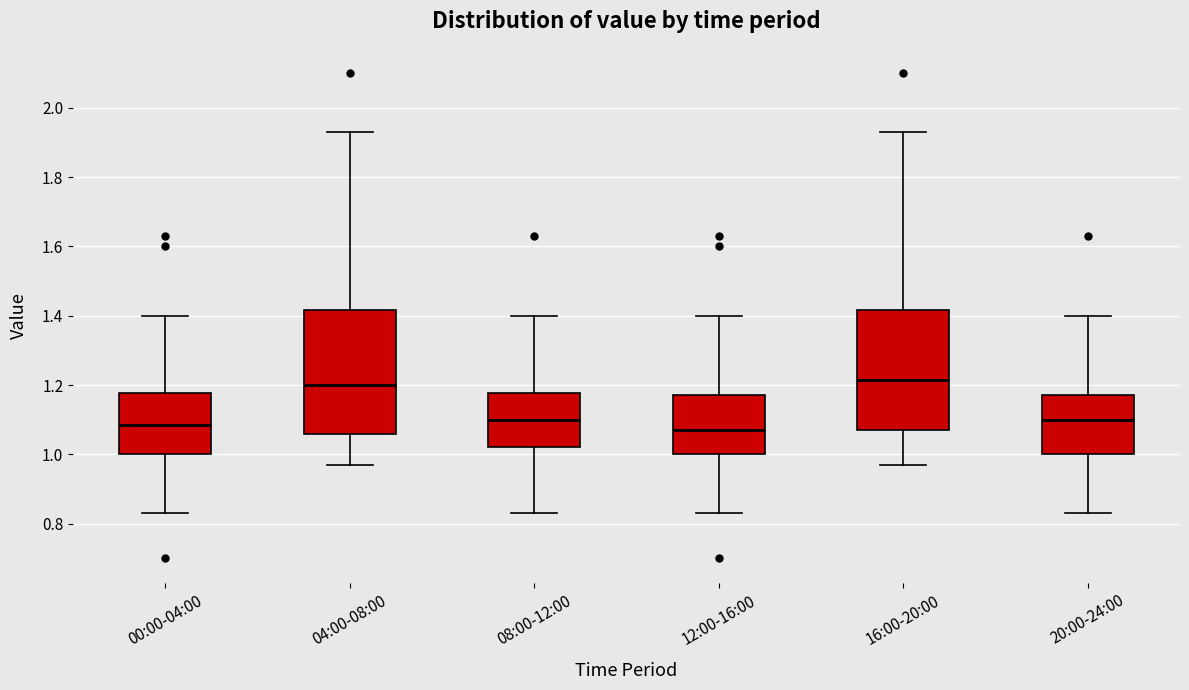

Reading left to right, transcribe this box plot: for each box, give where its median line is, the range the box spans, and where its two whiskers end, as read against the y-axis. The values are not printed on the chart, so give them approximately, as read against the axis.

00:00-04:00: median 1.08, box 1.00 to 1.18, whiskers 0.84 to 1.40
04:00-08:00: median 1.20, box 1.06 to 1.42, whiskers 0.98 to 1.94
08:00-12:00: median 1.10, box 1.02 to 1.18, whiskers 0.84 to 1.40
12:00-16:00: median 1.08, box 1.00 to 1.18, whiskers 0.84 to 1.40
16:00-20:00: median 1.22, box 1.08 to 1.42, whiskers 0.98 to 1.94
20:00-24:00: median 1.10, box 1.00 to 1.18, whiskers 0.84 to 1.40